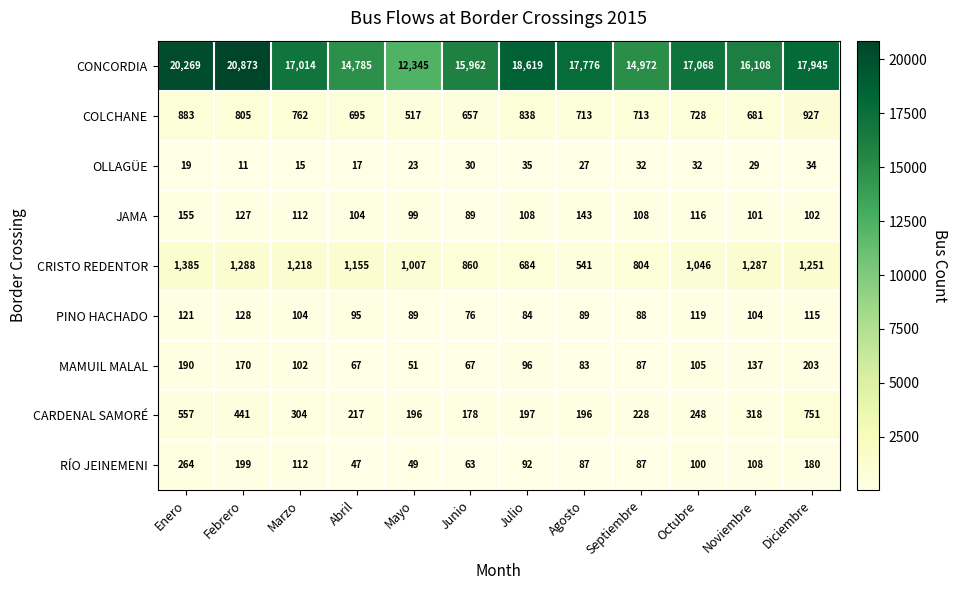

What is the difference between the maximum and minimum values in the MAMUIL MALAL series?

152